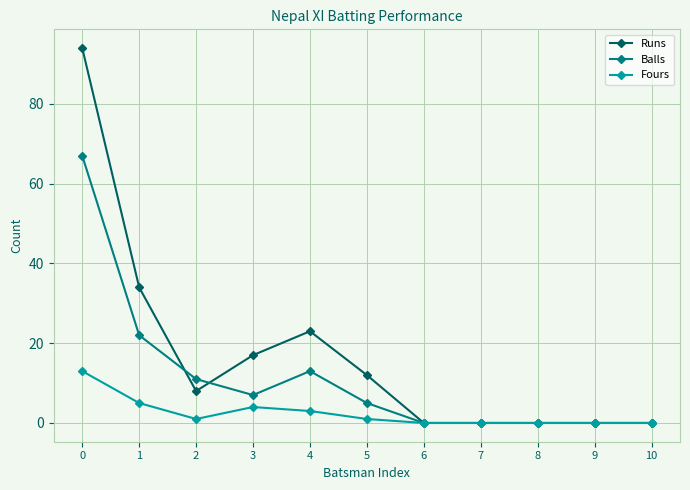

The value of Balls at 2 is 11. True or false?

True